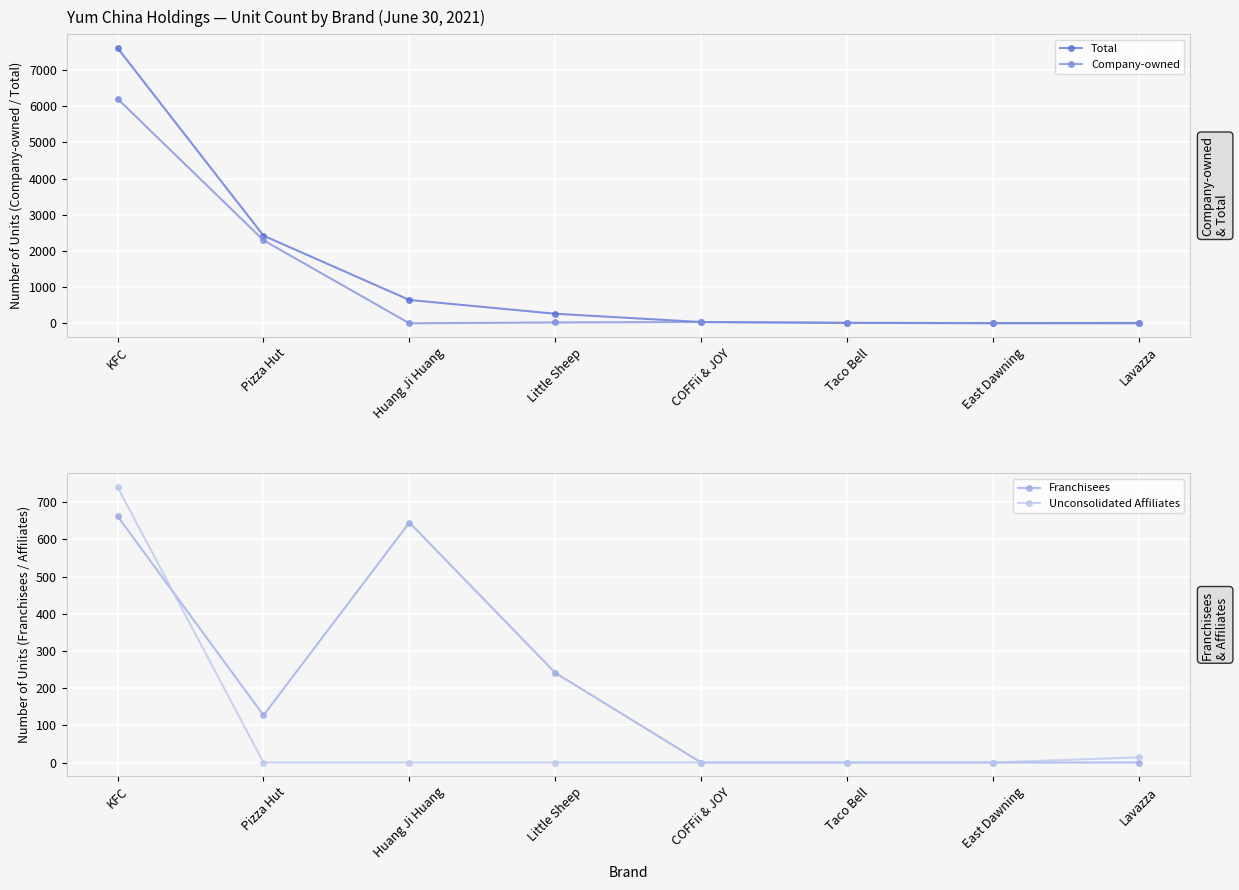

Which category has the lowest value in the Franchisees series?

COFFii & JOY